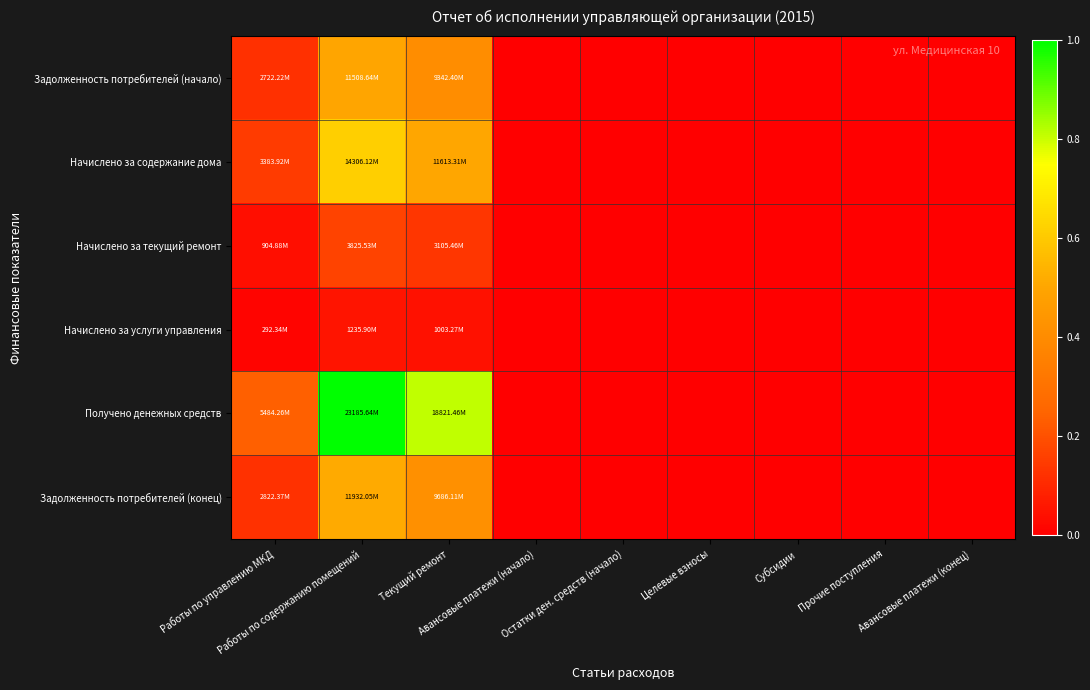

Which series has the largest range (max minus min)?

Получено денежных средств